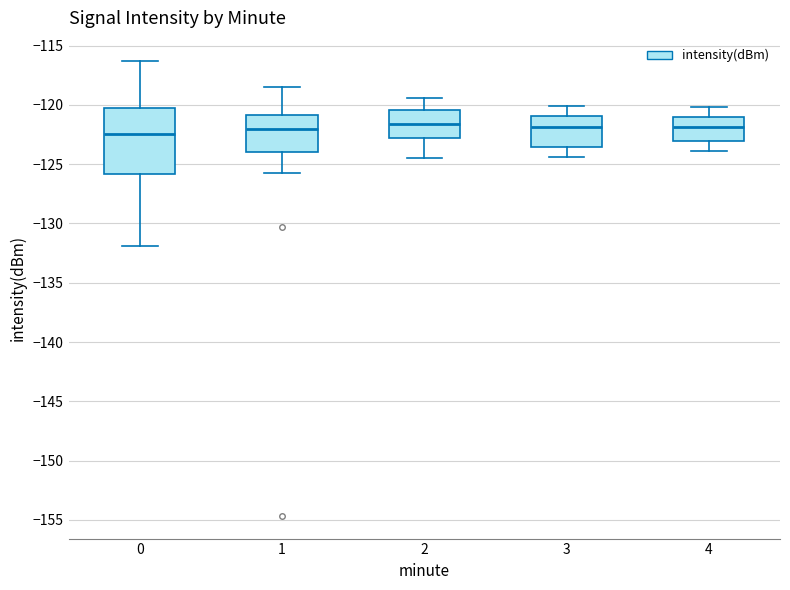

Reading left to right, read every box against the y-axis: the position of its median line, the range the box covers, and the ends of its whiskers. The values are not printed on the chart, so give them approximately, as read against the axis.

0: median -122.5, box -126.0 to -120.0, whiskers -132.0 to -116.5
1: median -122.0, box -124.0 to -121.0, whiskers -125.5 to -118.5
2: median -121.5, box -123.0 to -120.5, whiskers -124.5 to -119.5
3: median -122.0, box -123.5 to -121.0, whiskers -124.5 to -120.0
4: median -122.0, box -123.0 to -121.0, whiskers -124.0 to -120.0